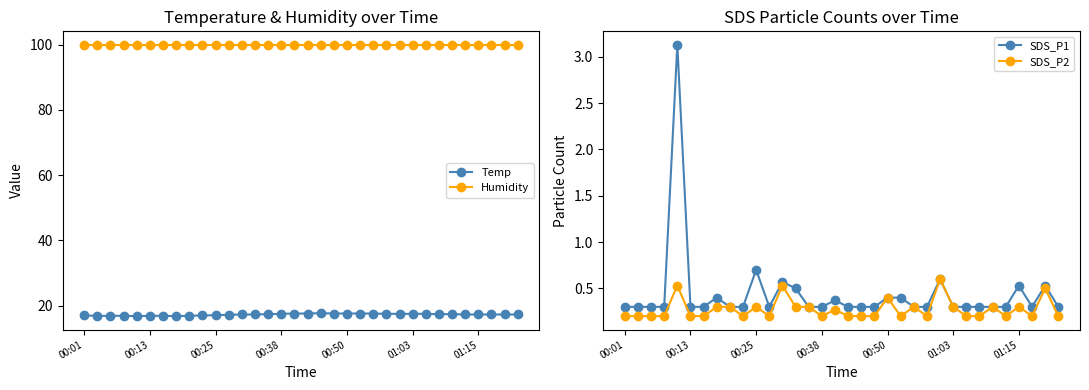

True or false: SDS_P1 and Humidity cross at least once.

False